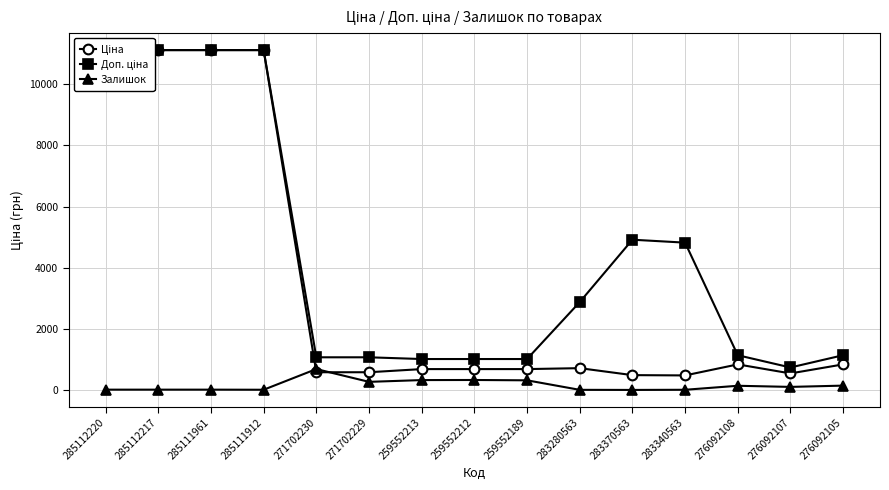

Which series has the widest spread of values?

Ціна